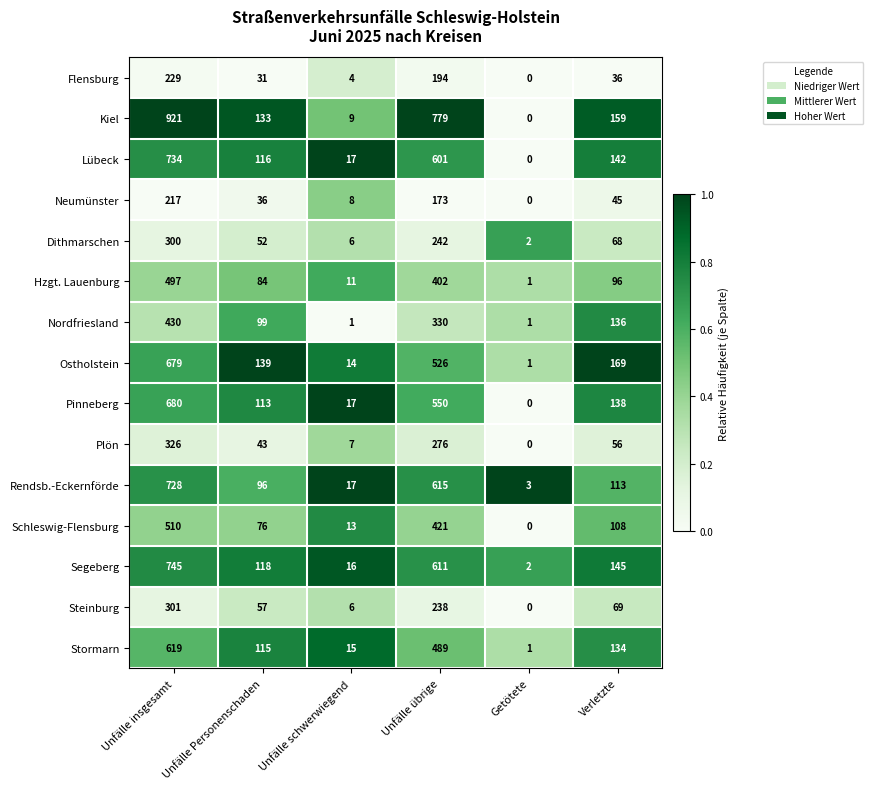

At Verletzte, list the series in order from largest to smallest.

Ostholstein, Kiel, Segeberg, Lübeck, Pinneberg, Nordfriesland, Stormarn, Rendsb.-Eckernförde, Schleswig-Flensburg, Hzgt. Lauenburg, Steinburg, Dithmarschen, Plön, Neumünster, Flensburg